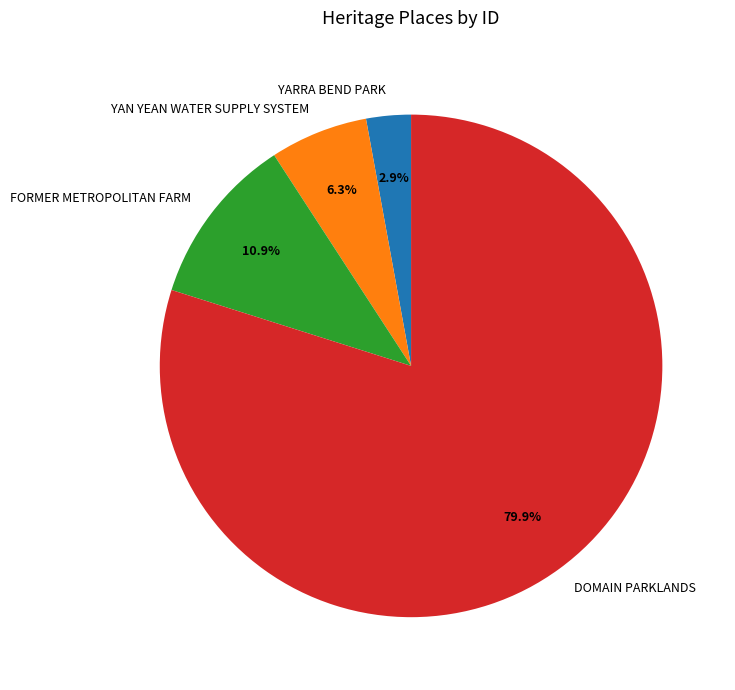

True or false: DOMAIN PARKLANDS accounts for 80% of the total.

True